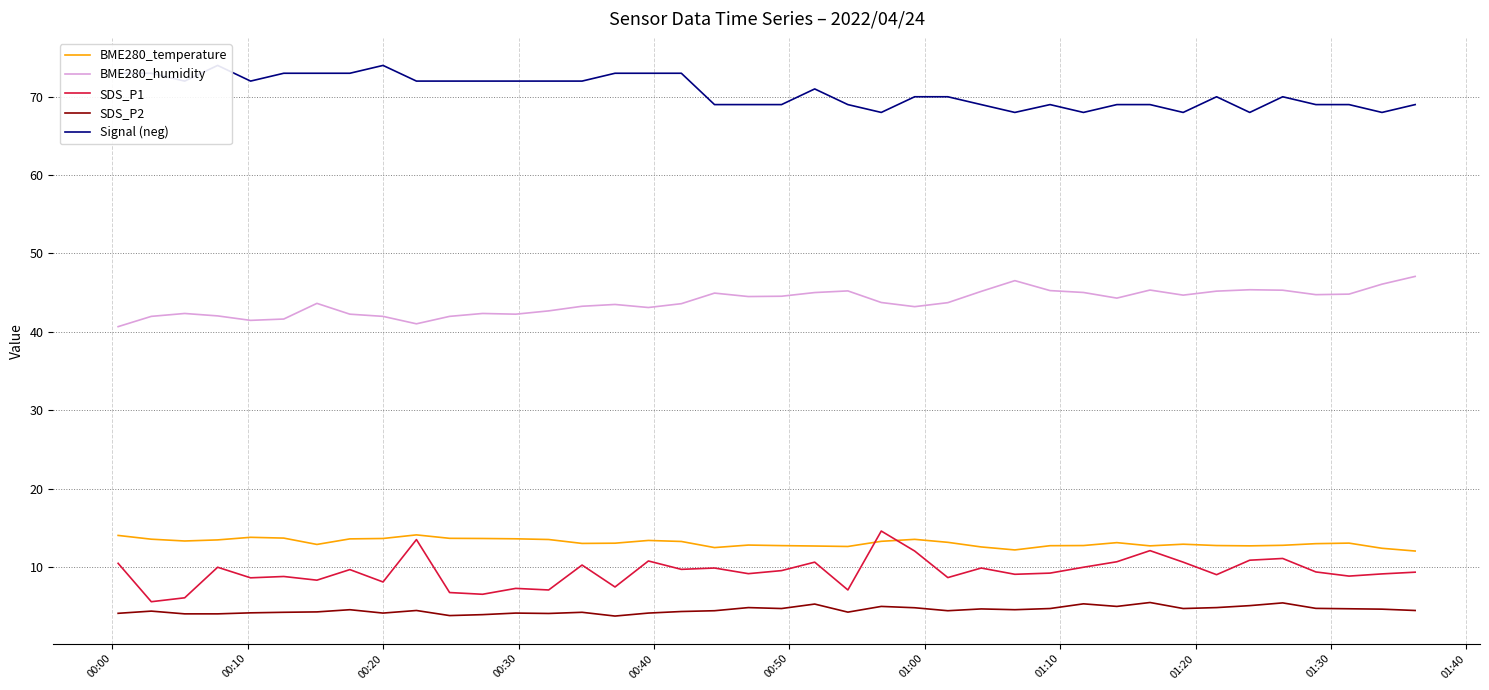

True or false: SDS_P2 and BME280_humidity intersect in this chart.

False